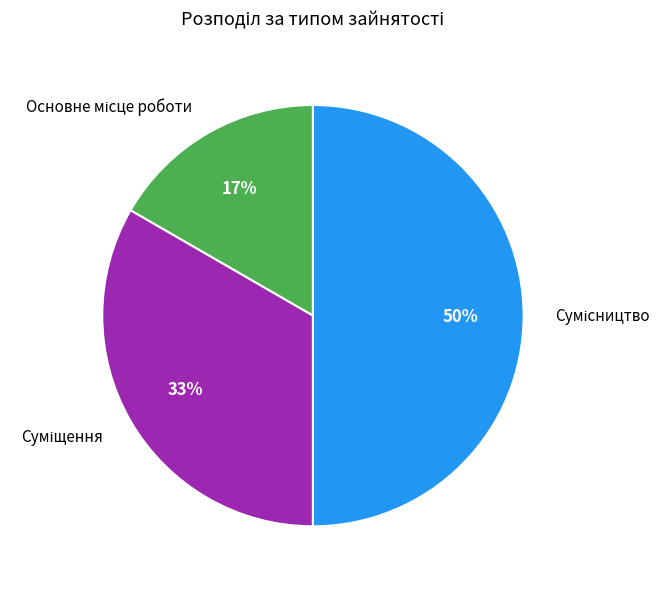

Count the number of slices in the pie.

3